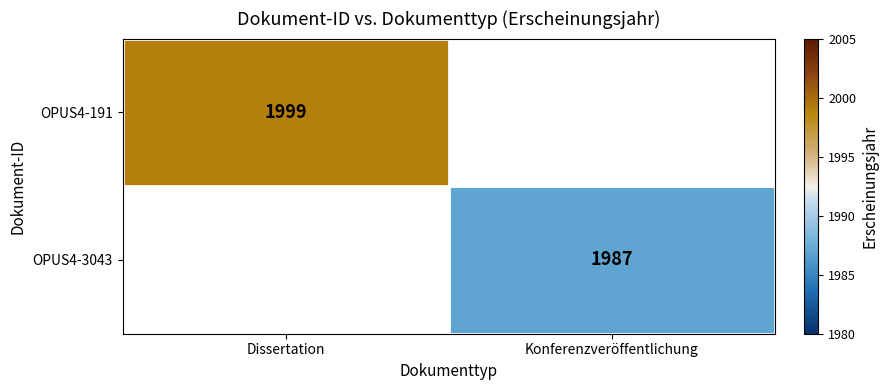

Is it true that OPUS4-191 equals 738 at Dissertation?

False